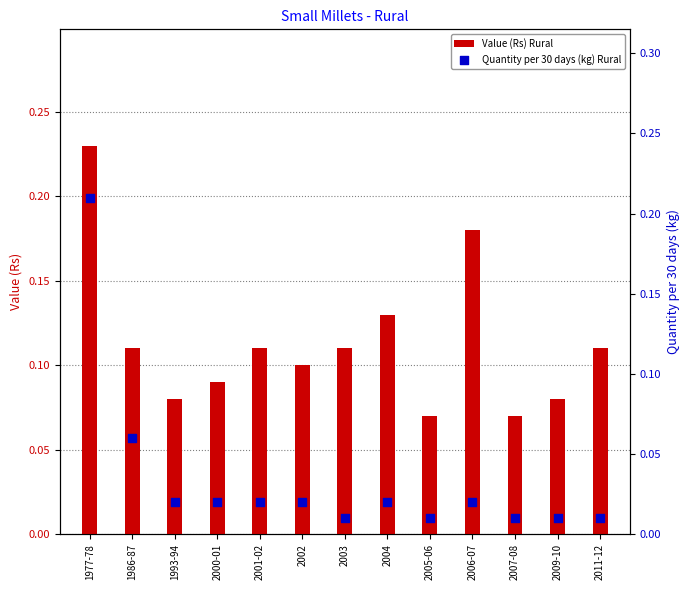

At which category is the sum across all series the highest?

1977-78